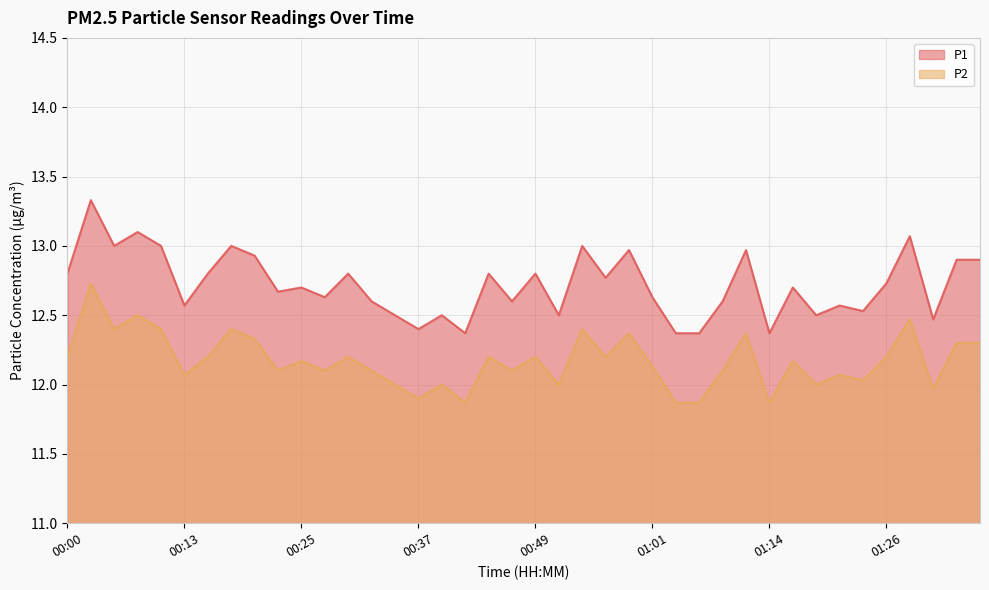

Count the number of categories in the chart.

40